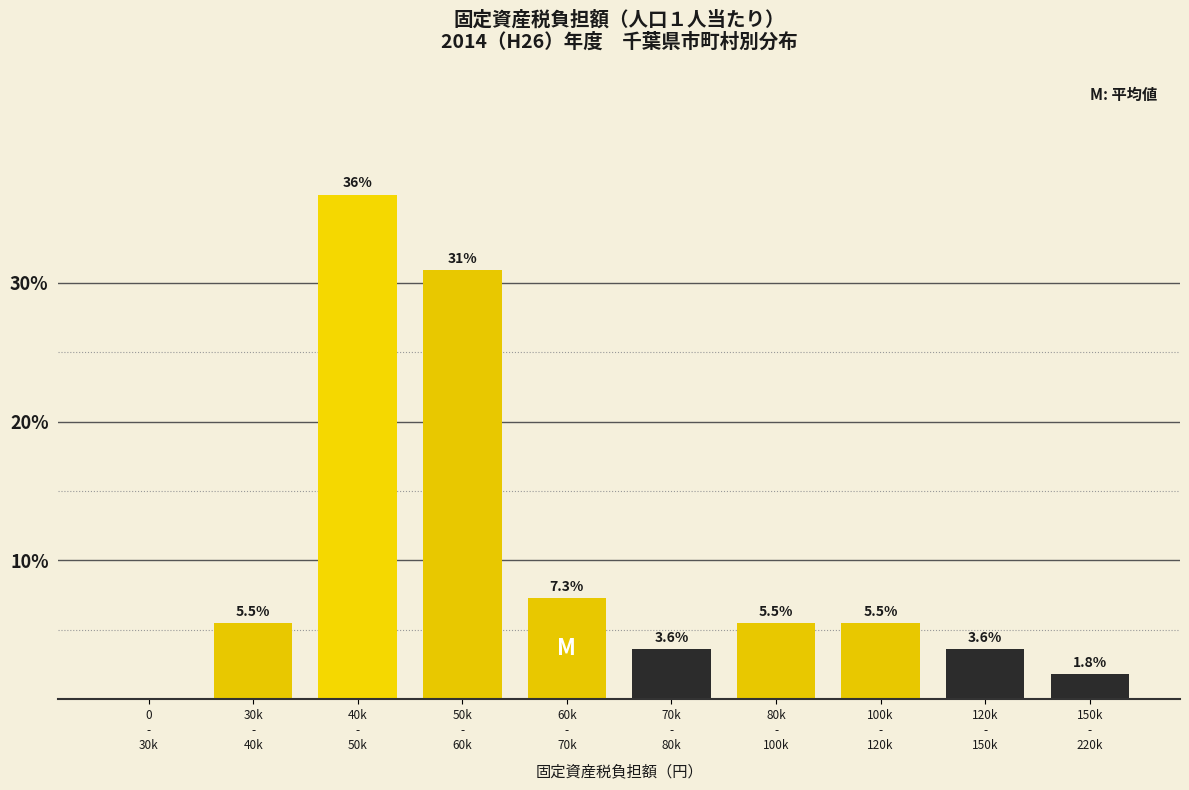

What is the maximum value shown in the chart?

36.4